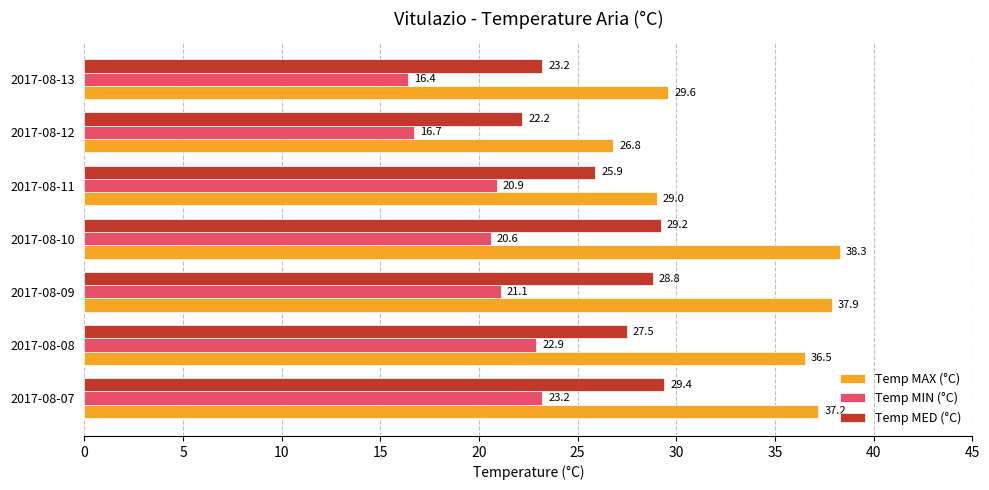

Is it true that Temp MIN (°C) equals 22.9 at 2017-08-08?

True